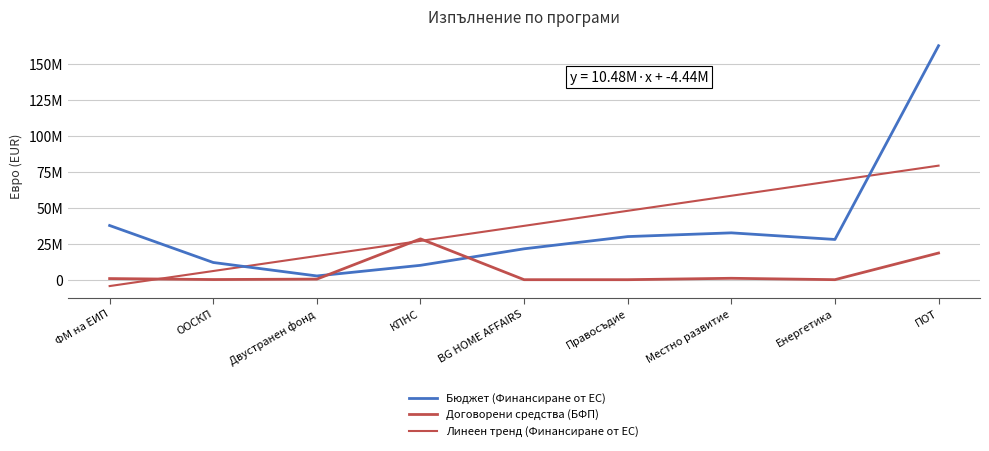

Is this an area chart (filled region under the line)?

No